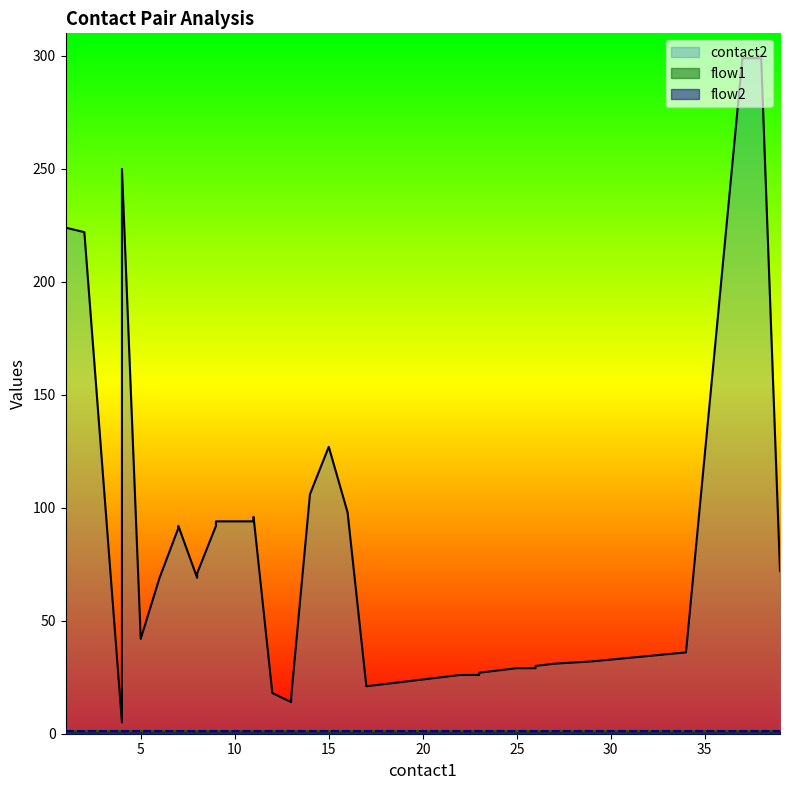

Rank the series at 28 from lowest to highest value.

flow1, flow2, contact2